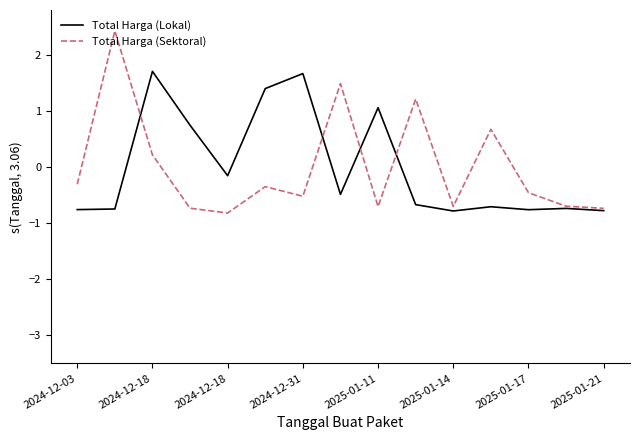

Which series has the largest range (max minus min)?

Total Harga (Sektoral)